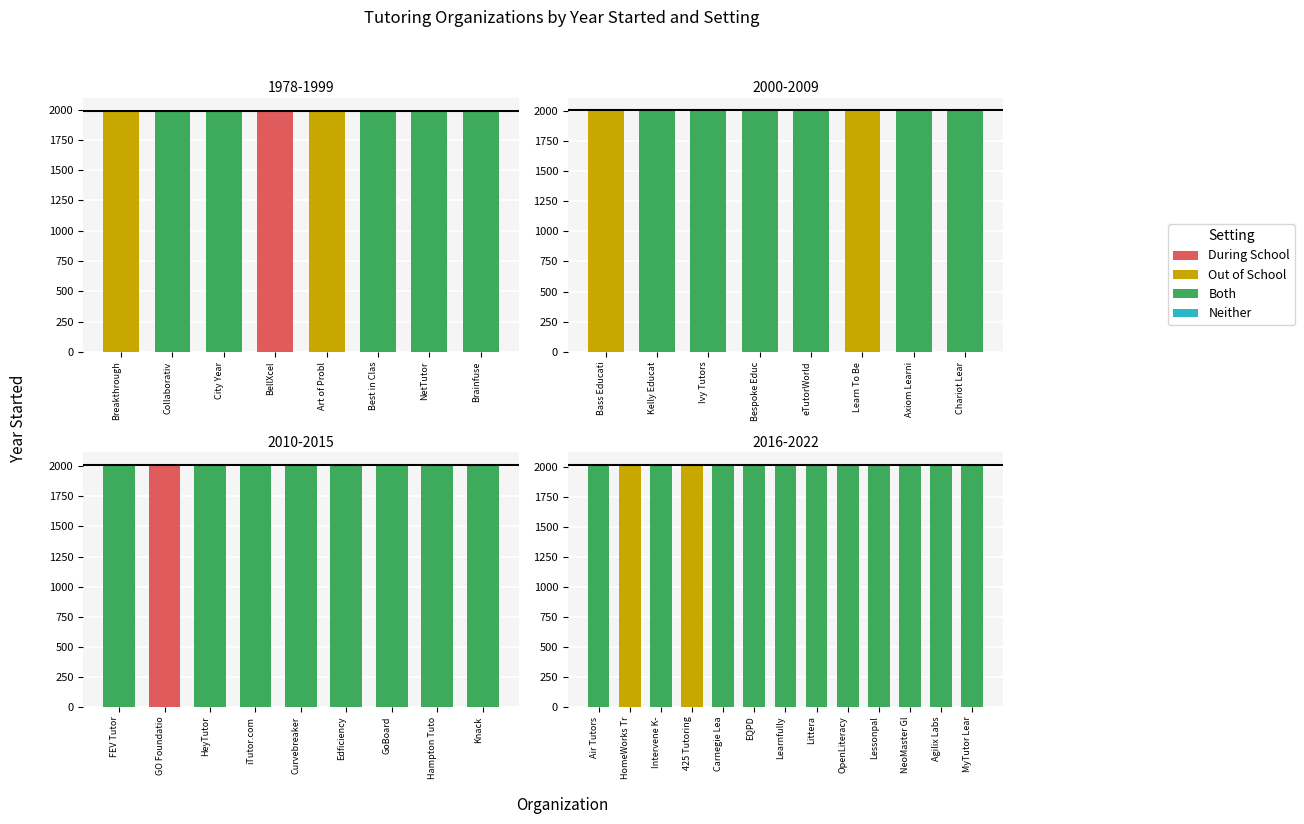

How many values exceed 2013?

18